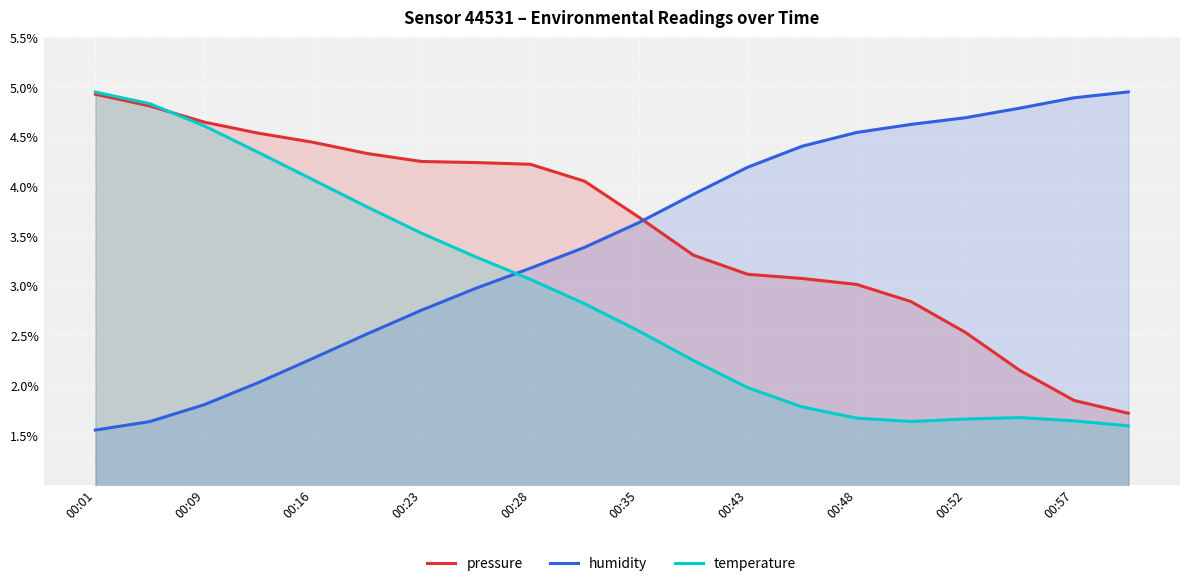

How many data points in temperature are less than 2?

8